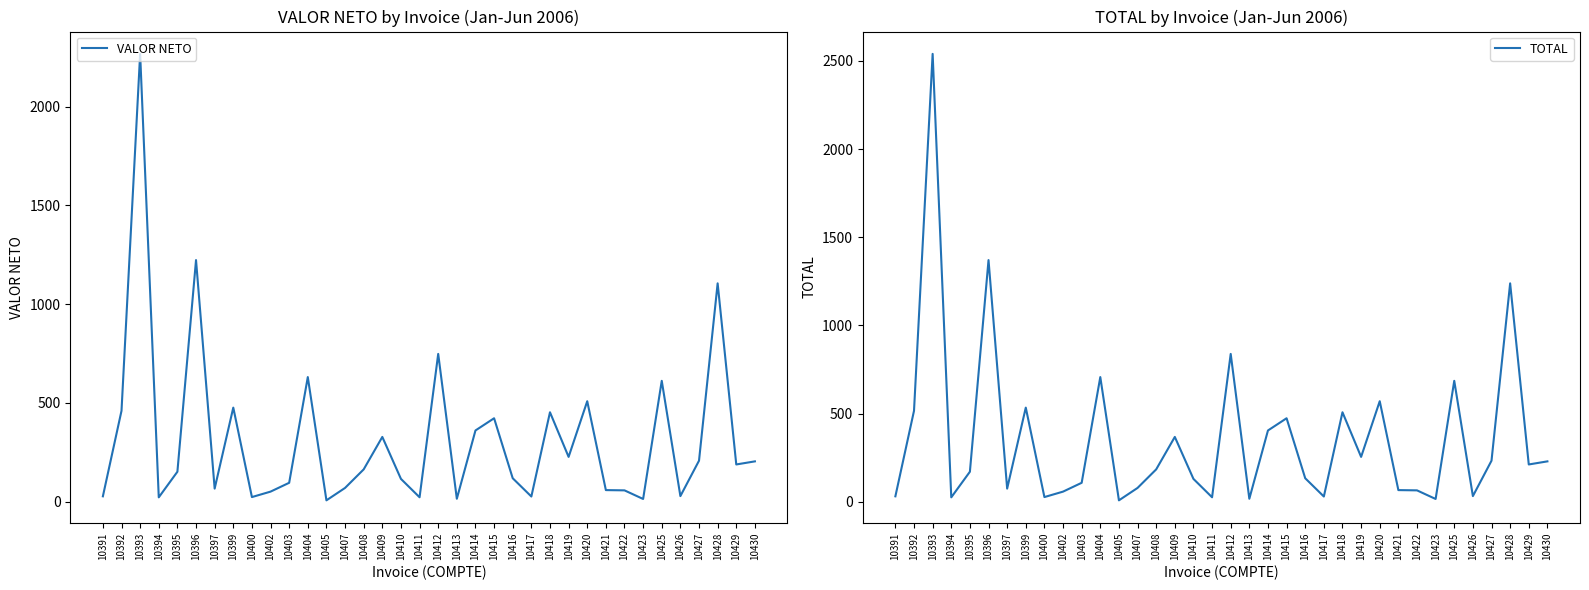

What is the spread (max minus min) of values at 10399?

57.2